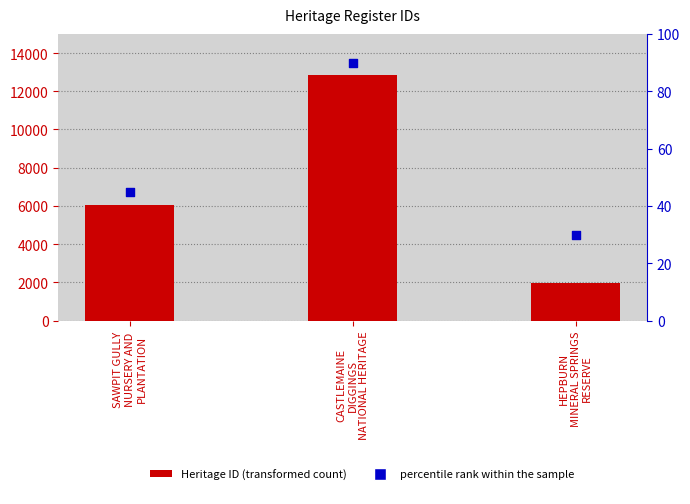

Is the value of percentile rank within the sample at SAWPIT GULLY
NURSERY AND
PLANTATION greater than the value of Heritage ID at SAWPIT GULLY
NURSERY AND
PLANTATION?

No